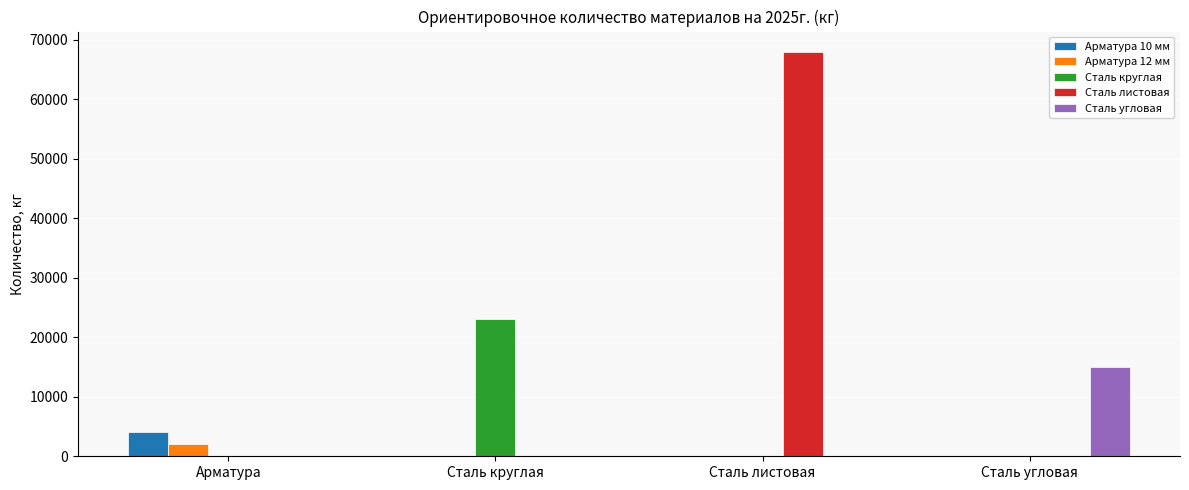

Are the bars grouped side by side (vs. stacked)?

Yes